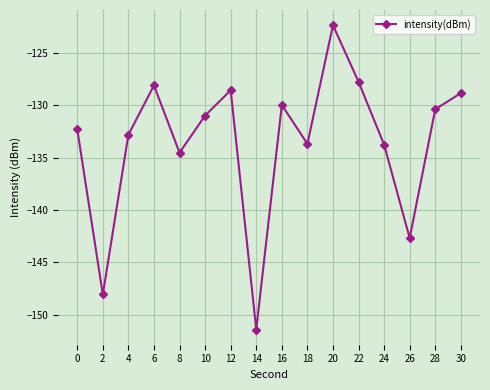

What is the minimum value shown in the chart?

-151.4